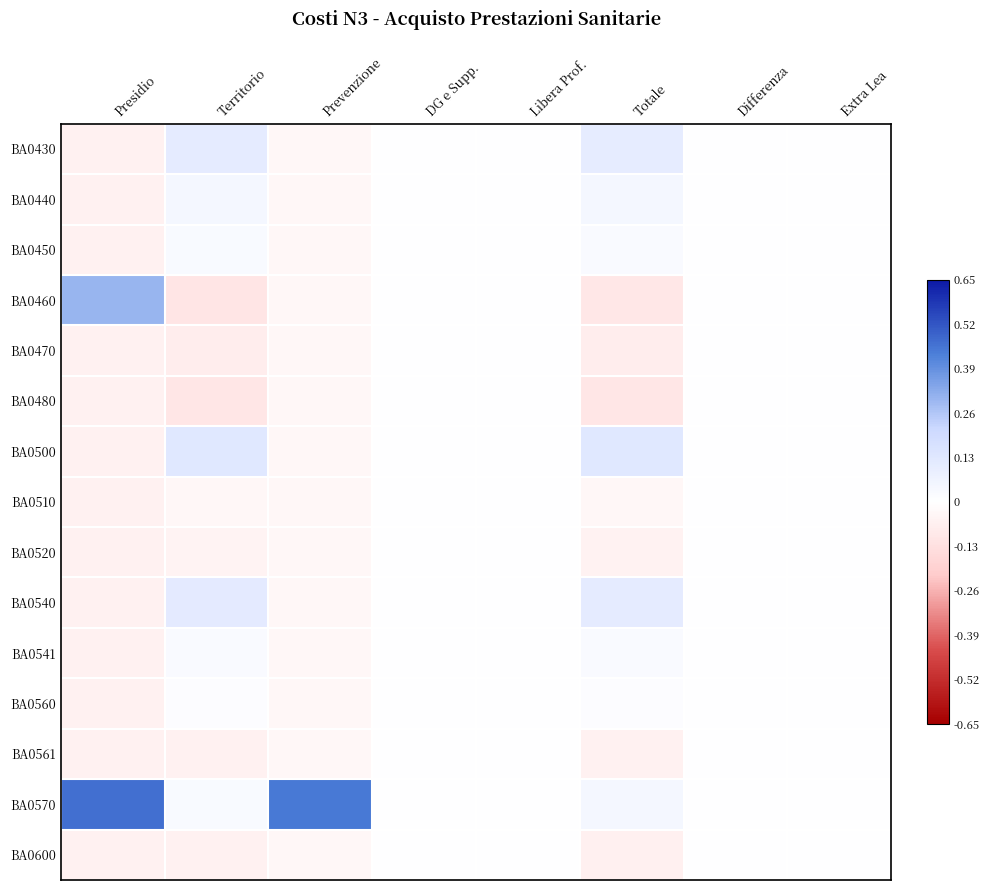

At which category is the sum across all series the highest?

Prevenzione